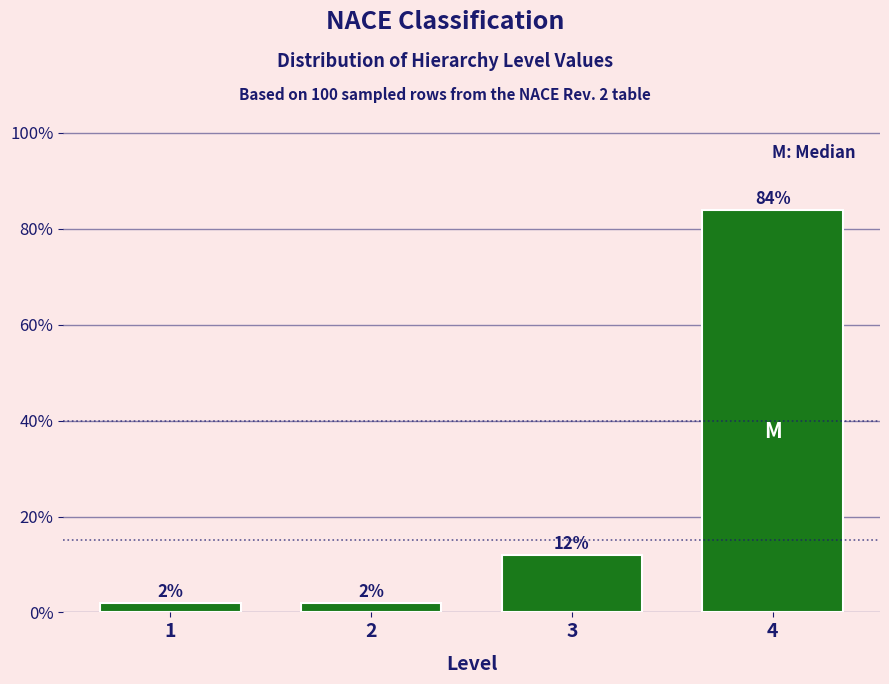

Reading left to right, extract all data points from this chart.

2	2	12	84